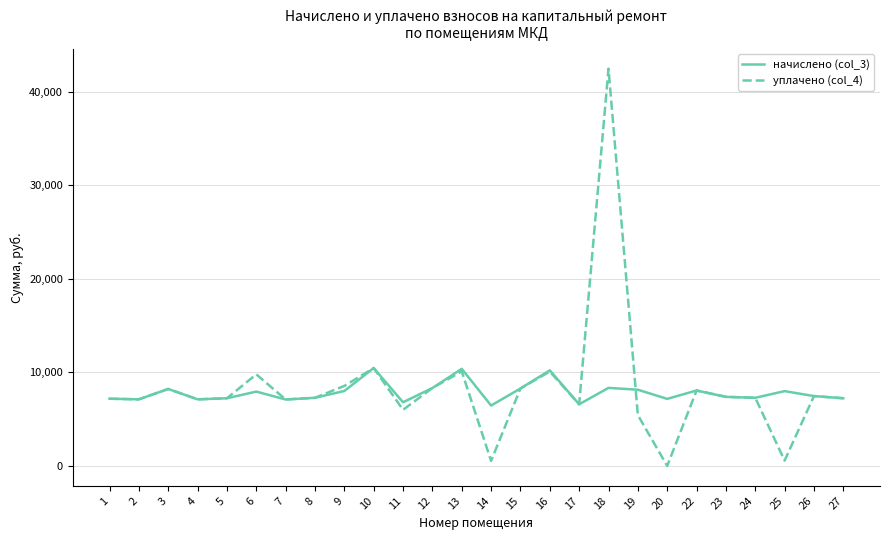

What is the difference between the maximum and minimum values in the начислено (col_3) series?

4007.5